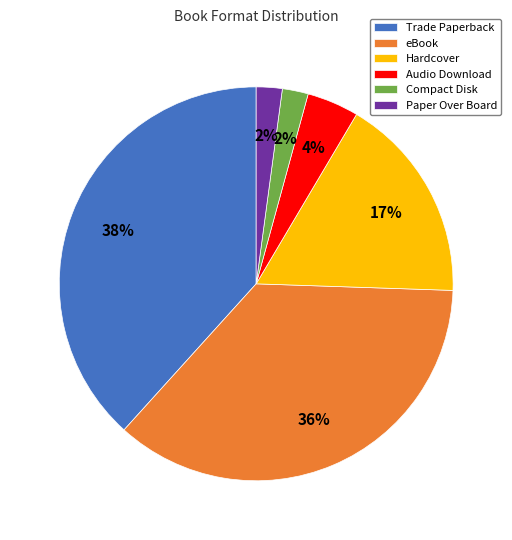

Which has a higher value, Hardcover or Paper Over Board?

Hardcover